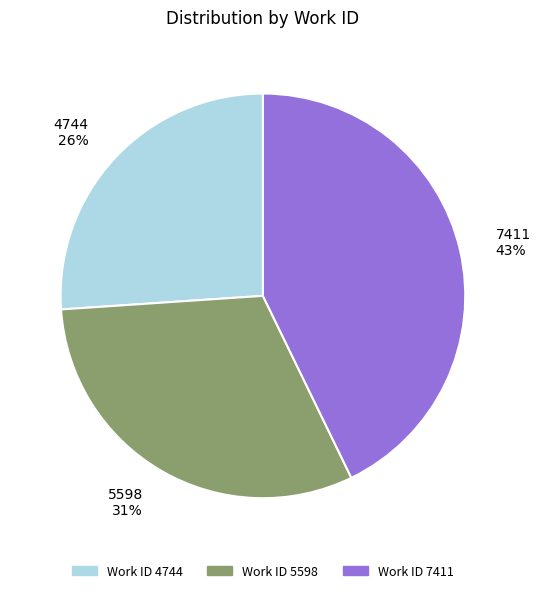

Approximately how many times larger is the value at 5598 compared to 7411?

0.7